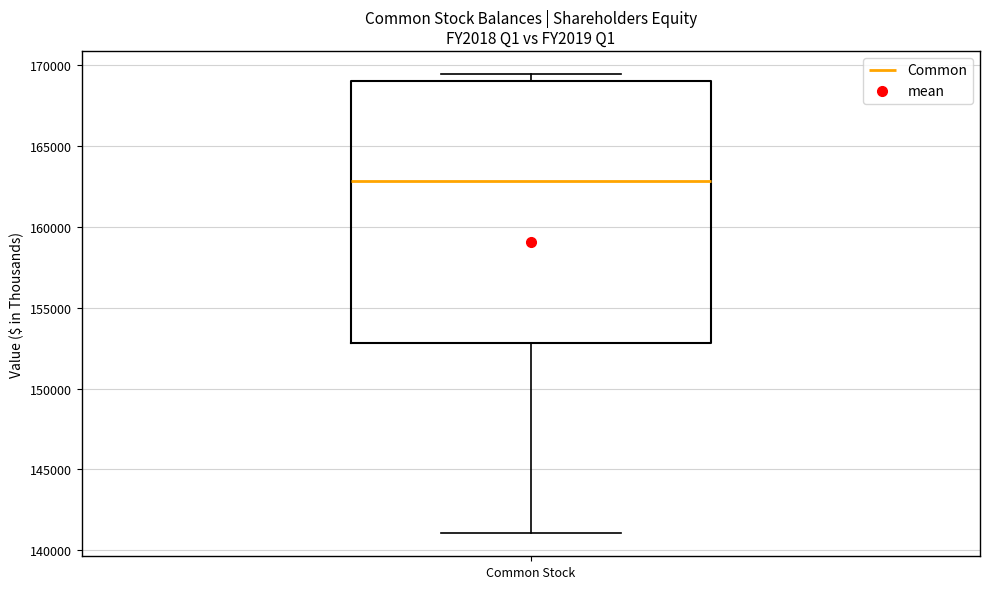

Transcribe this box plot: give where the median line is, the range the box spans, and where the two whiskers end, as read against the y-axis. The values are not printed on the chart, so give them approximately, as read against the axis.

median 163000, box 153000 to 169000, whiskers 141000 to 169500